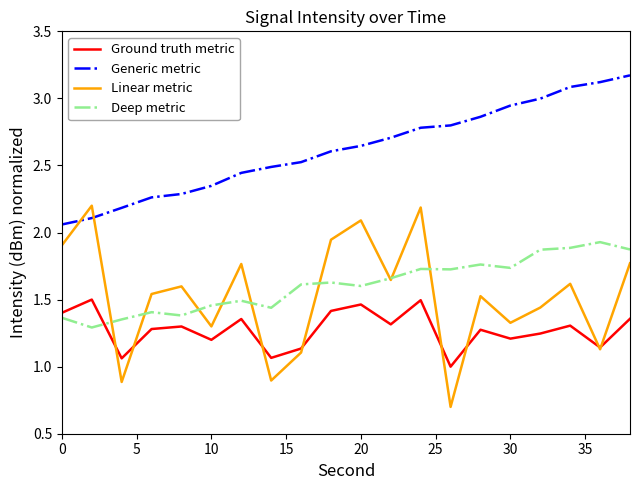

Count the Ground truth metric values in the range 1 to 2.

20